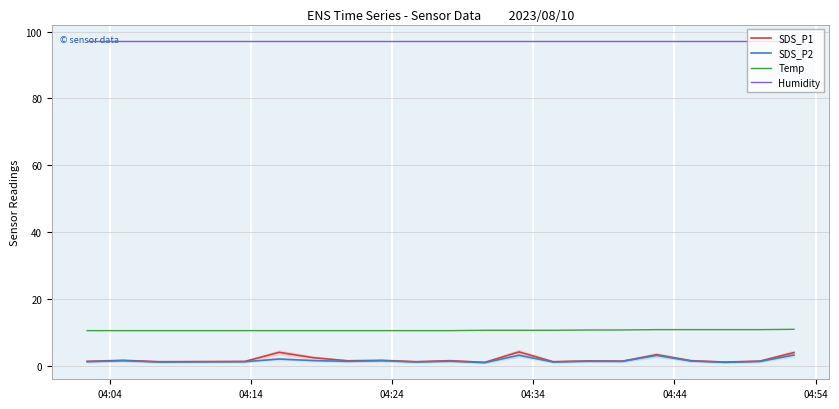

Reading right to left, extract all data points from this chart.

SDS_P1: 3.9	1.4	1.1	1.5	3.3	1.4	1.4	1.2	4.1	1.0	1.5	1.2	1.6	1.5	2.4	4.0	1.3	1.2	1.6	1.3
SDS_P2: 3.2	1.3	1.0	1.4	3.1	1.3	1.3	1.1	3.1	0.9	1.3	1.1	1.5	1.3	1.5	2.0	1.2	1.1	1.5	1.2
Temp: 10.9	10.8	10.8	10.8	10.8	10.7	10.7	10.6	10.6	10.6	10.5	10.5	10.5	10.5	10.5	10.5	10.5	10.5	10.5	10.5
Humidity: 97.3	97.3	97.3	97.3	97.3	97.3	97.3	97.3	97.3	97.3	97.3	97.3	97.3	97.3	97.3	97.3	97.3	97.3	97.3	97.3